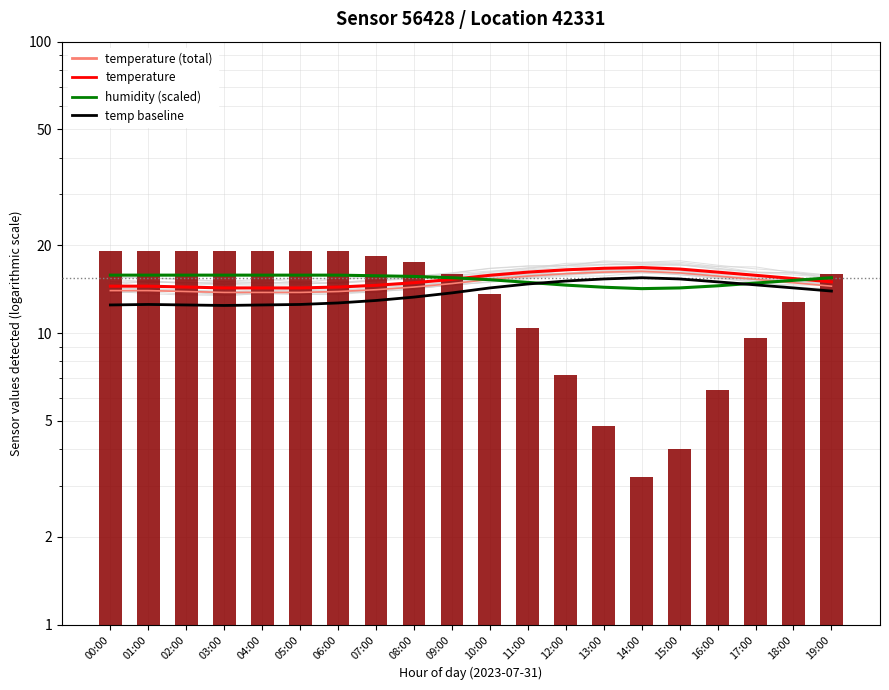

What is the difference between the maximum and minimum values in the humidity (scaled) series?

1.6